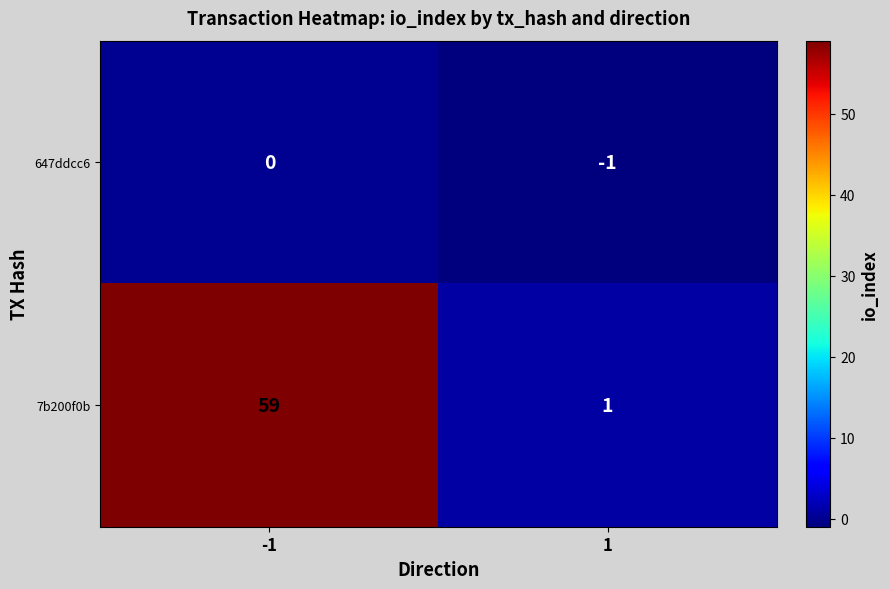

Is the value of 7b200f0b at 1 greater than the value of 647ddcc6 at 1?

Yes